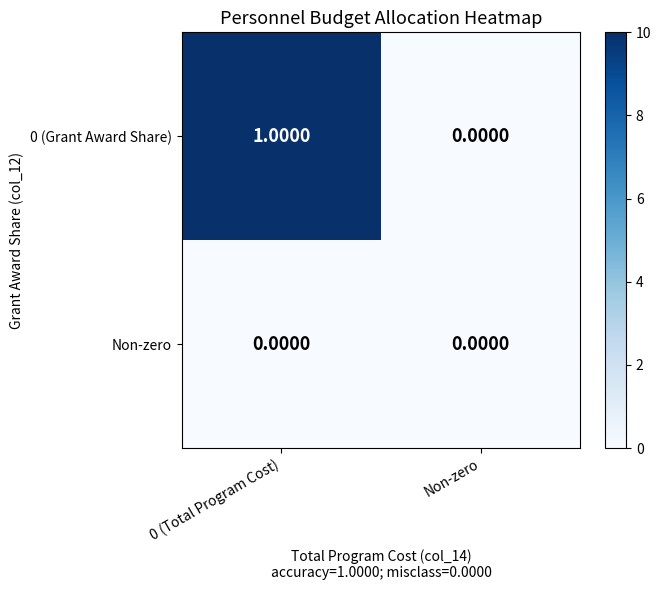

Which series changed the most between 0 (Total Program Cost) and Non-zero?

0 (Grant Award Share)